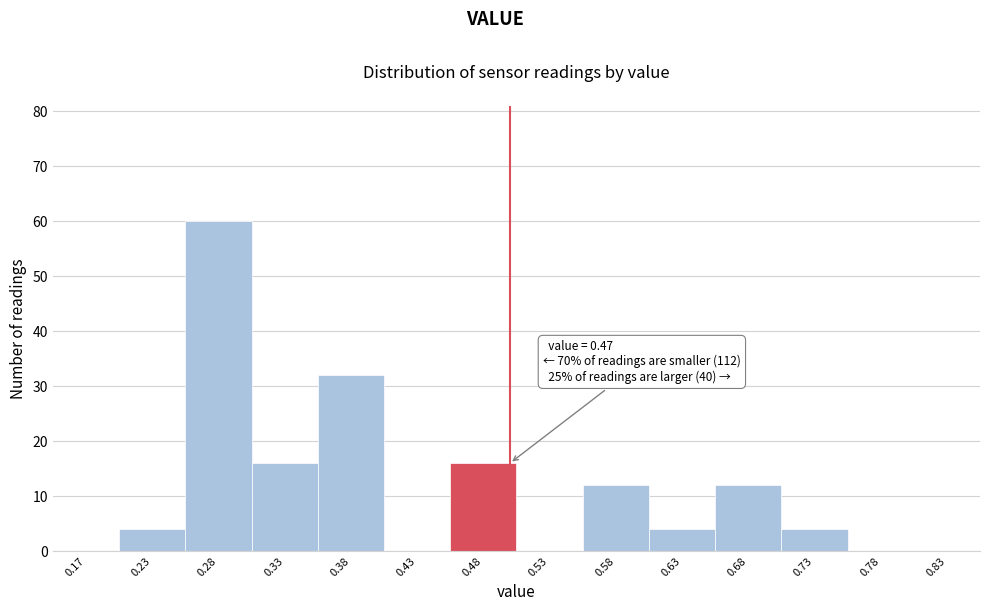

Which range on the x-axis has the tallest bar?

0.25 to 0.30